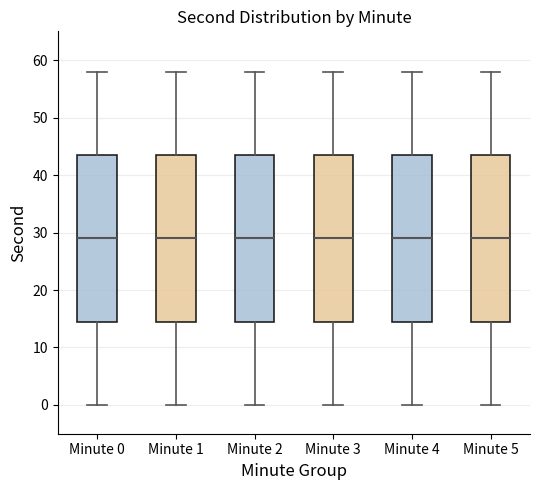

Reading left to right, transcribe this box plot: for each box, give where its median line is, the range the box spans, and where its two whiskers end, as read against the y-axis. The values are not printed on the chart, so give them approximately, as read against the axis.

Minute 0: median 29, box 15 to 44, whiskers 0 to 58
Minute 1: median 29, box 15 to 44, whiskers 0 to 58
Minute 2: median 29, box 15 to 44, whiskers 0 to 58
Minute 3: median 29, box 15 to 44, whiskers 0 to 58
Minute 4: median 29, box 15 to 44, whiskers 0 to 58
Minute 5: median 29, box 15 to 44, whiskers 0 to 58